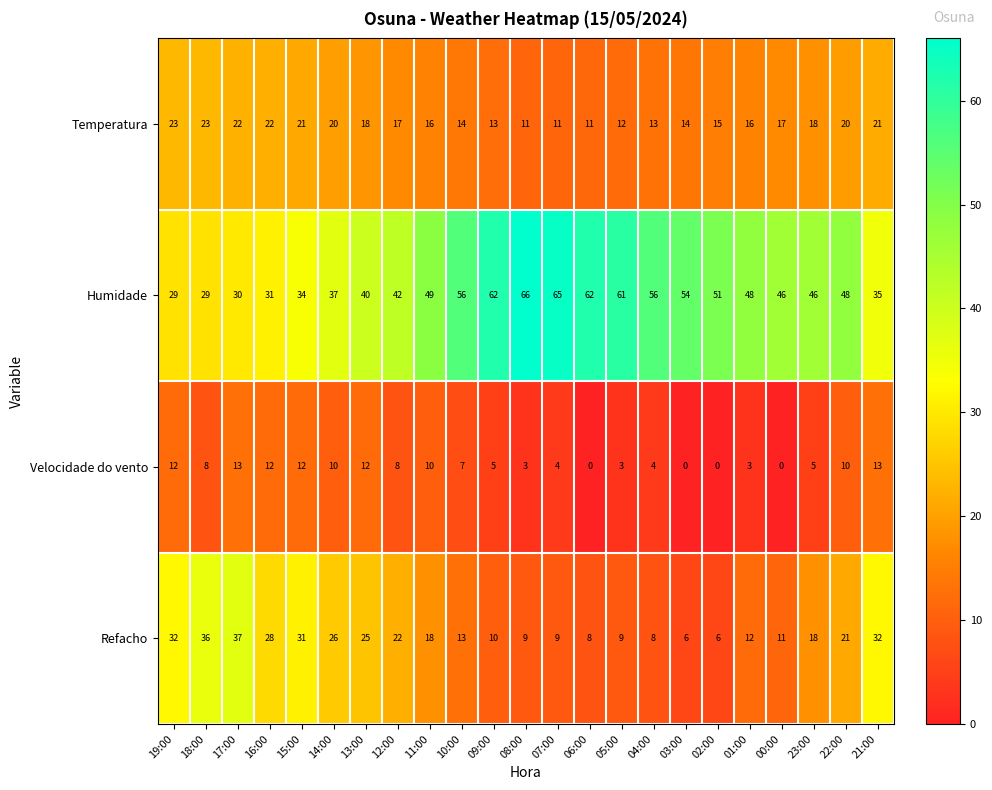

Between 19:00 and 22:00, which series saw the biggest shift?

Humidade